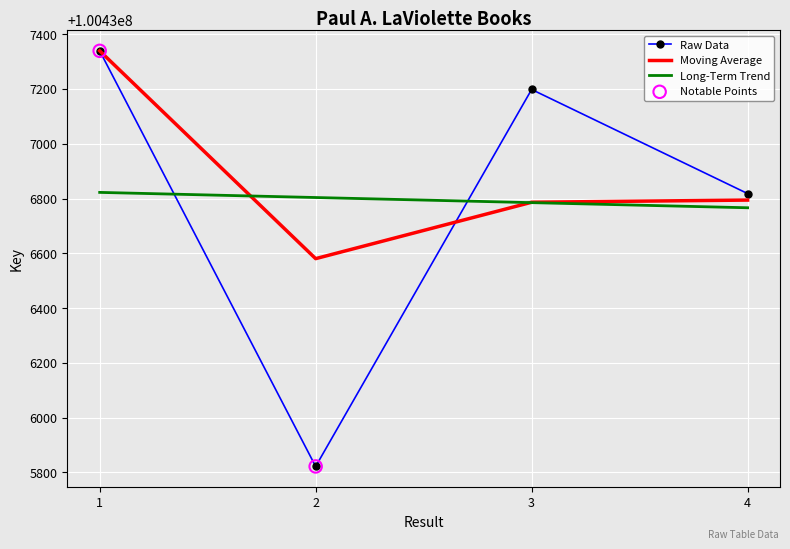

Which series changed the most between 3 and 4?

Raw Data